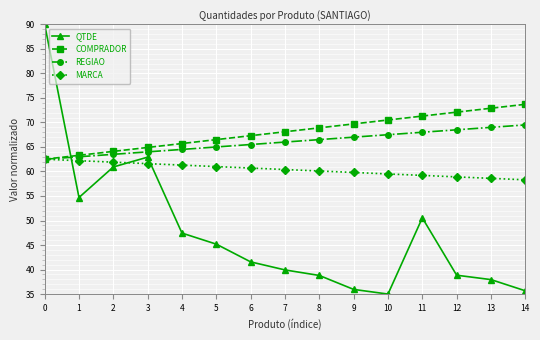

What are all the series names shown in the legend?

QTDE, COMPRADOR, REGIAO, MARCA